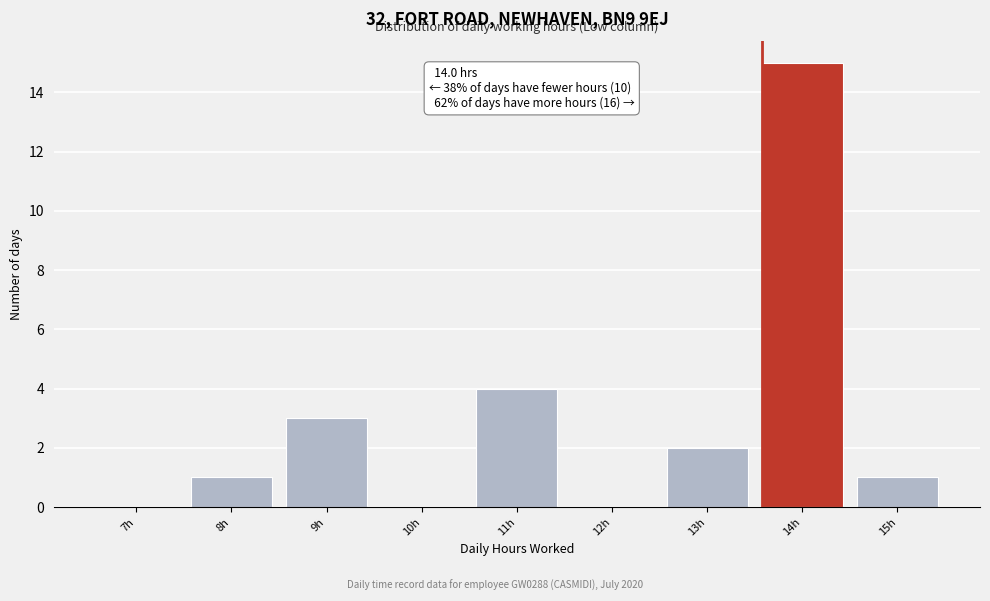

Reading left to right, extract all data points from this chart.

7h=0	8h=1	9h=3	10h=0	11h=4	12h=0	13h=2	14h=15	15h=1